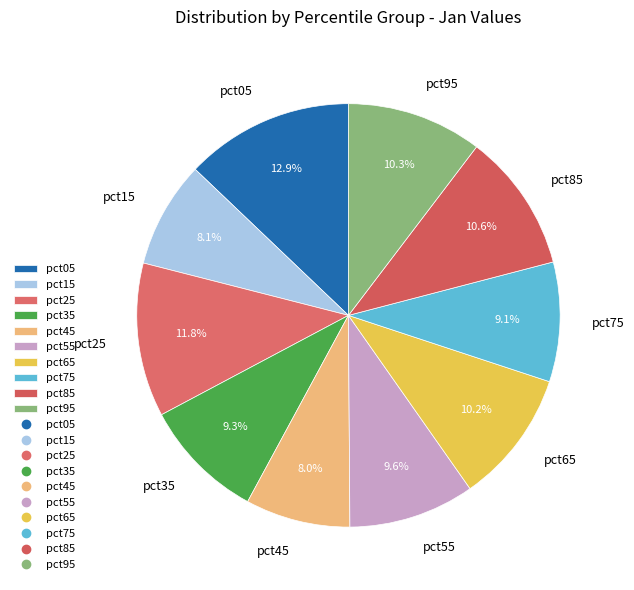

To the nearest percent, what portion does pct05 represent?

13%